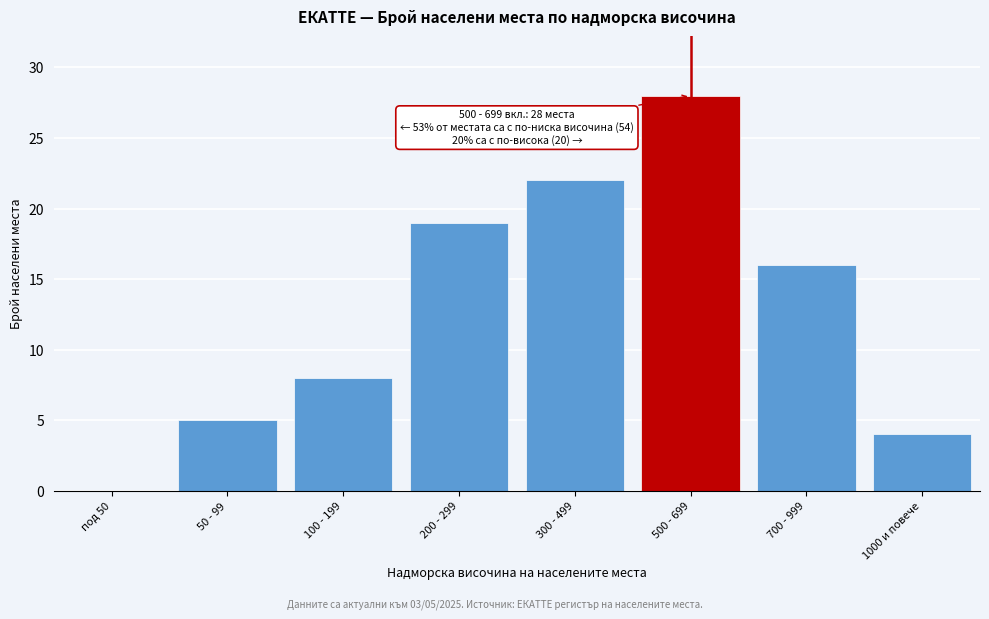

Reading right to left, list all the values displayed in this chart.

1000 и повече=4	700 - 999=16	500 - 699=28	300 - 499=22	200 - 299=19	100 - 199=8	50 - 99=5	под 50=0